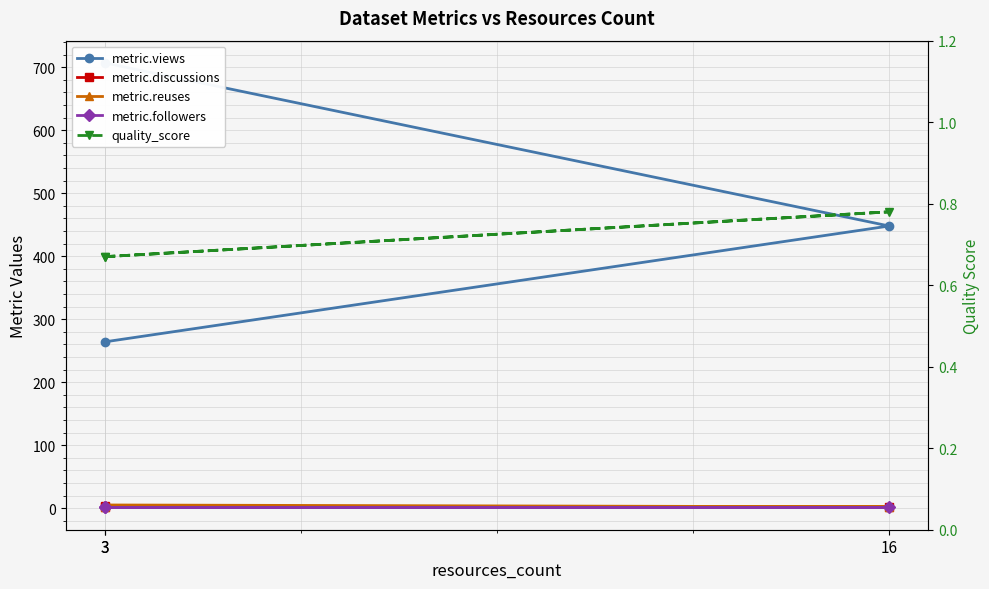

At how many categories does at least one series exceed 420?

2